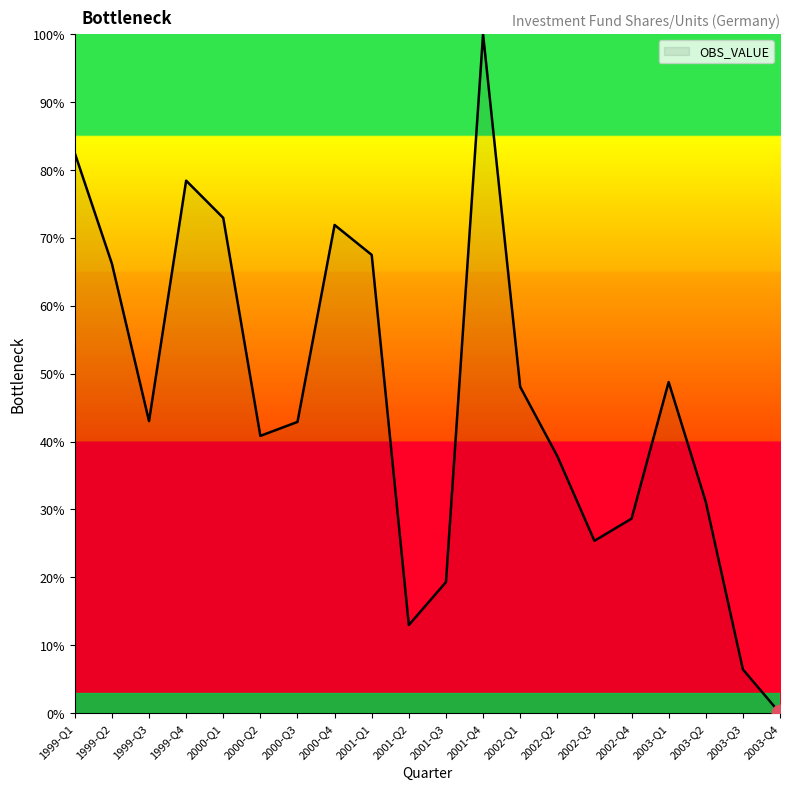

At which category does the chart reach its peak across all series?

2001-Q4